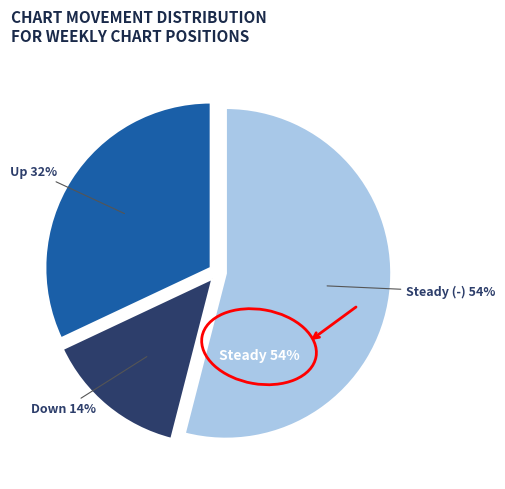

The - slice represents 40% of the pie. True or false?

False